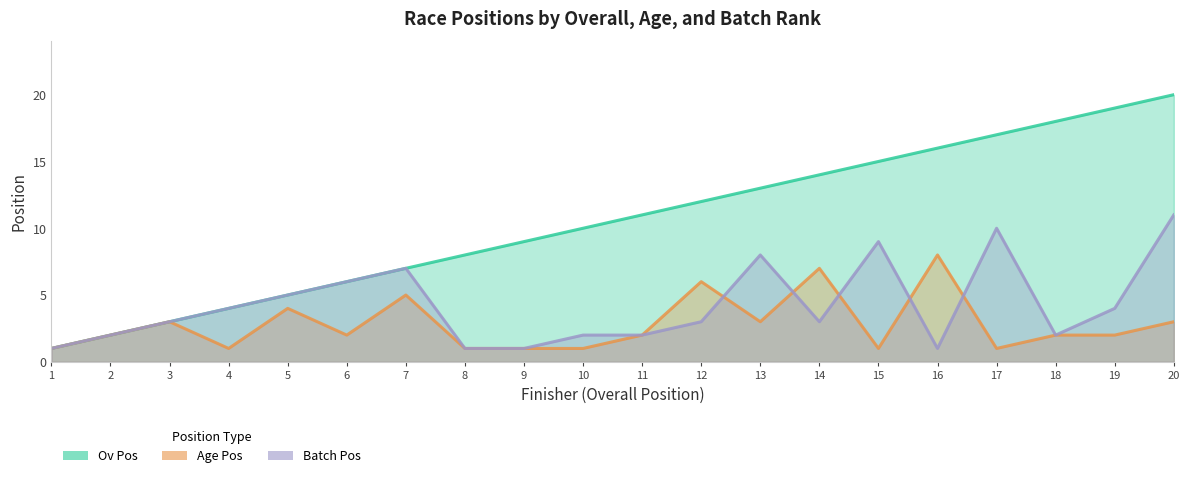

True or false: Ov Pos has a value of 16 at 16.

True